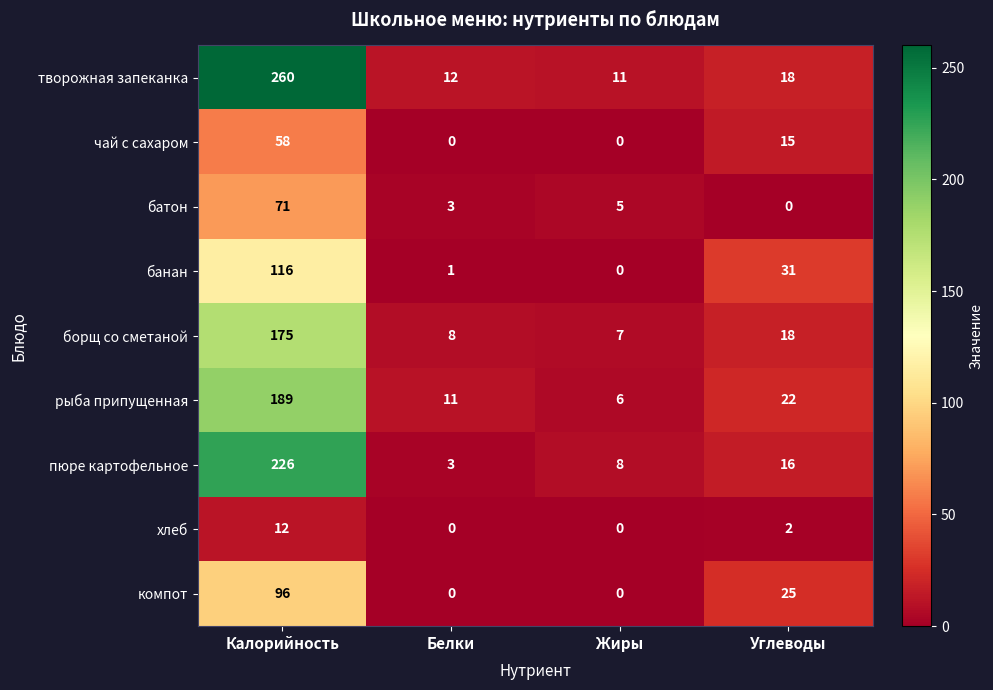

Is it true that хлеб equals 7 at Жиры?

False